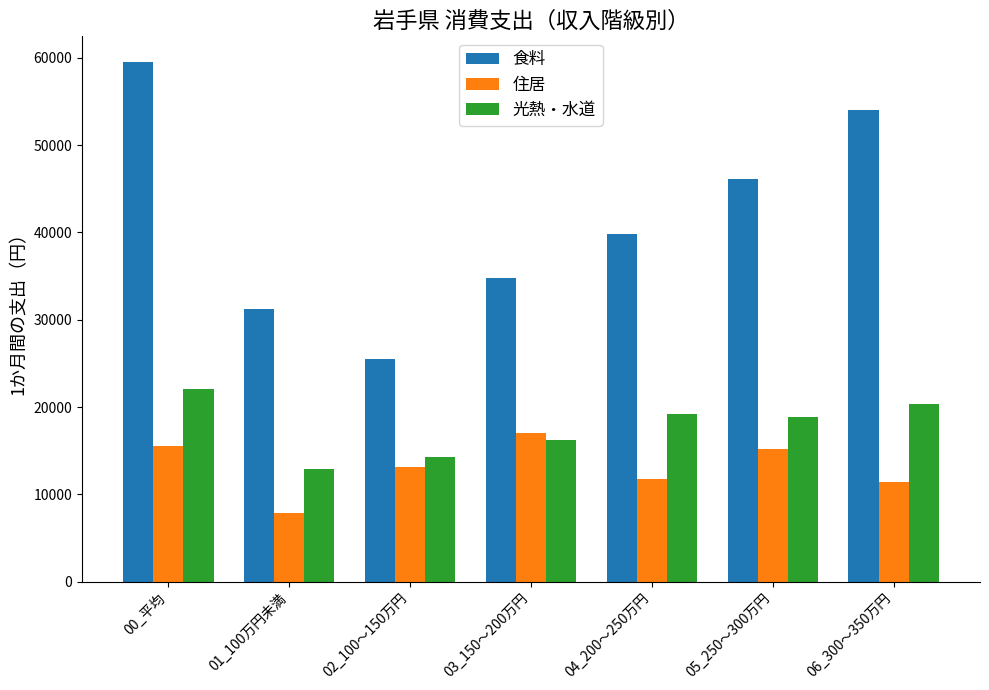

At which label does 食料 reach its peak?

00_平均